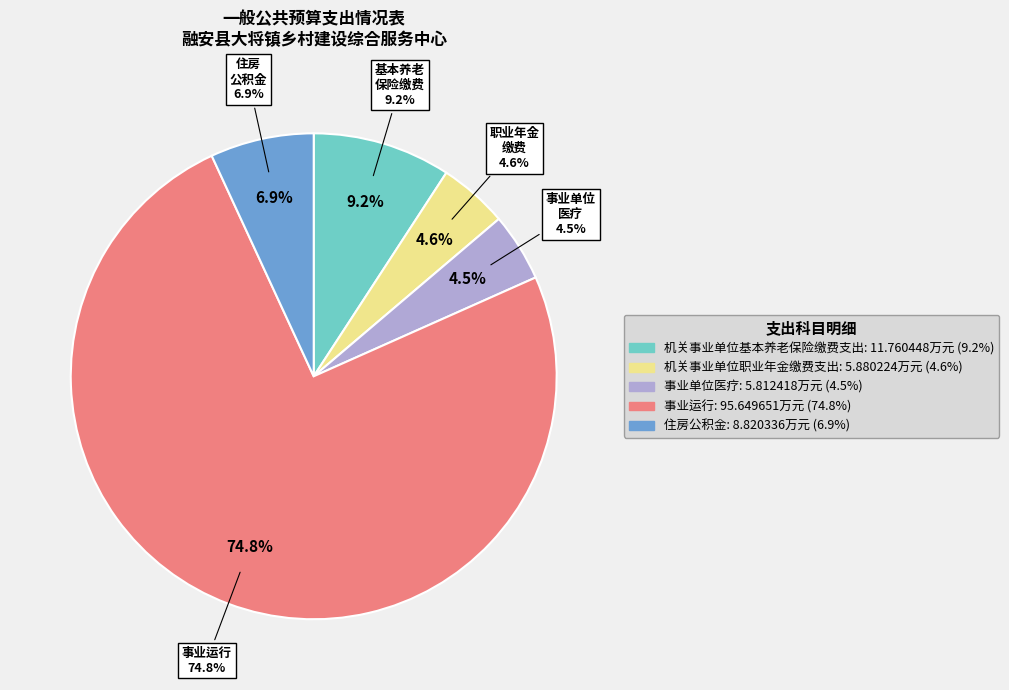

True or false: 机关事业单位职业年金缴费支出 accounts for 14% of the total.

False